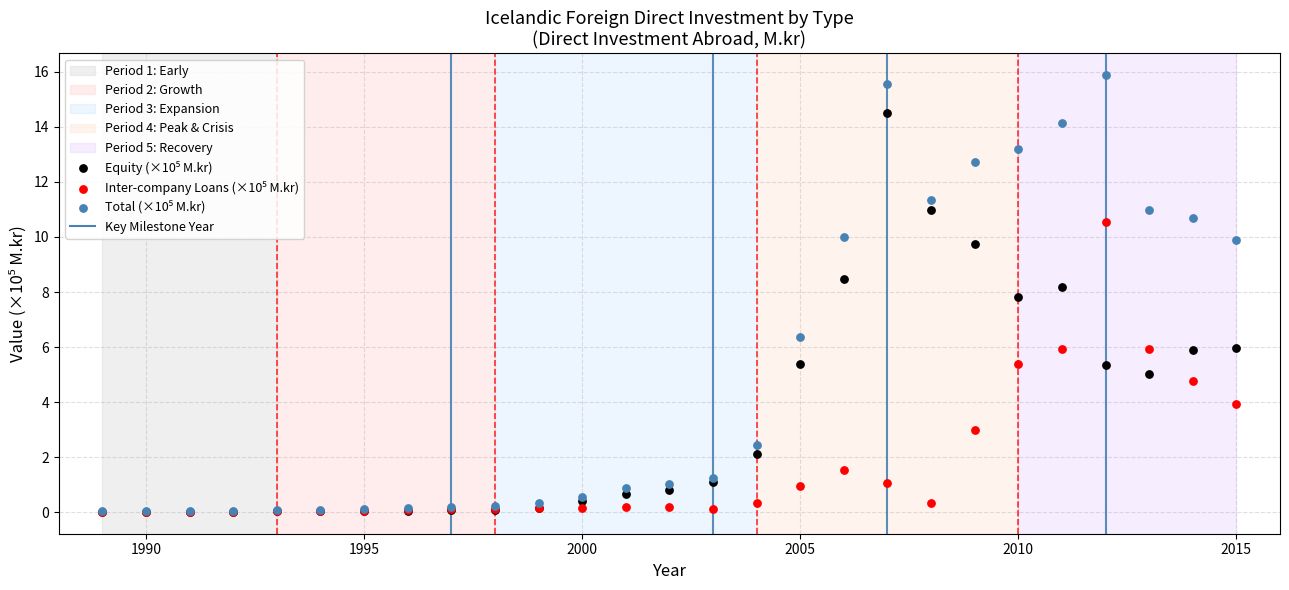

Across all series, what Y value is closest to 7?

6.4